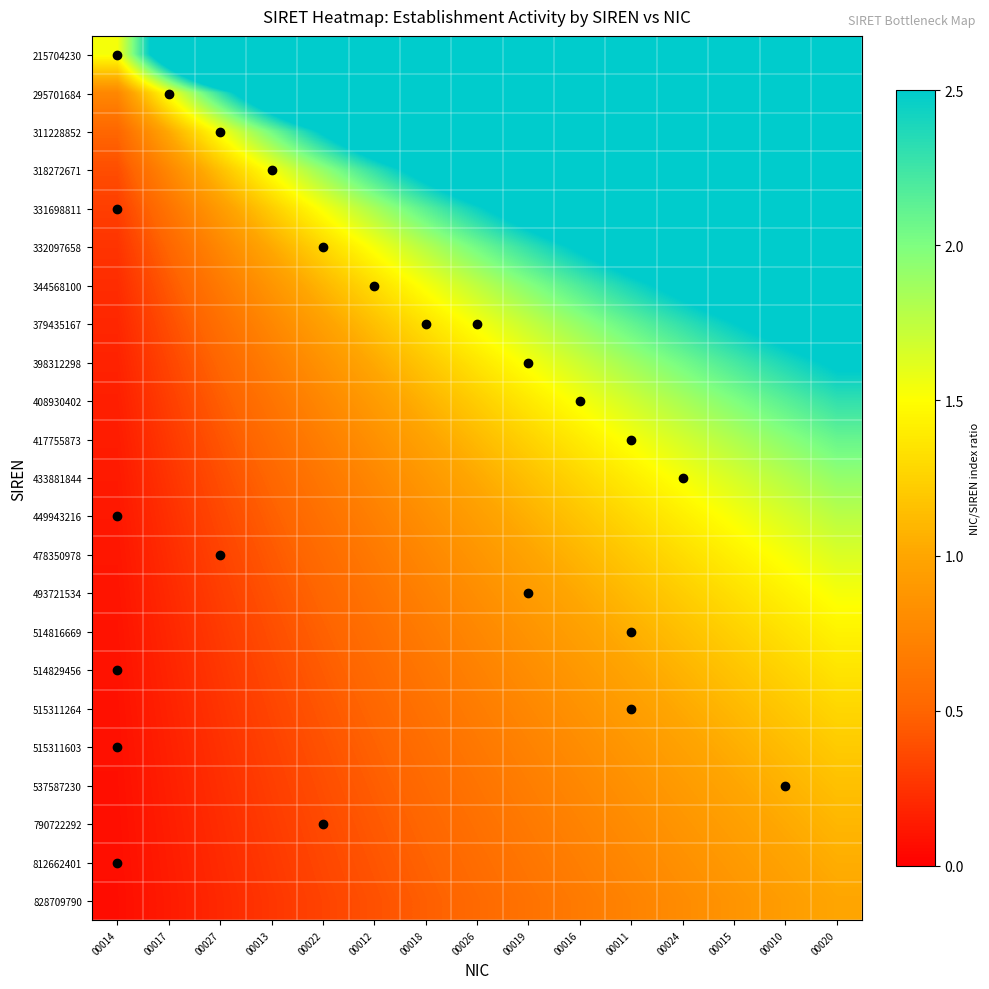

At 00026, list the series in order from largest to smallest.

215704230, 295701684, 311228852, 318272671, 331698811, 332097658, 344568100, 379435167, 398312298, 408930402, 417755873, 433881844, 449943216, 478350978, 493721534, 514816669, 514829456, 515311264, 515311603, 537587230, 790722292, 812662401, 828709790